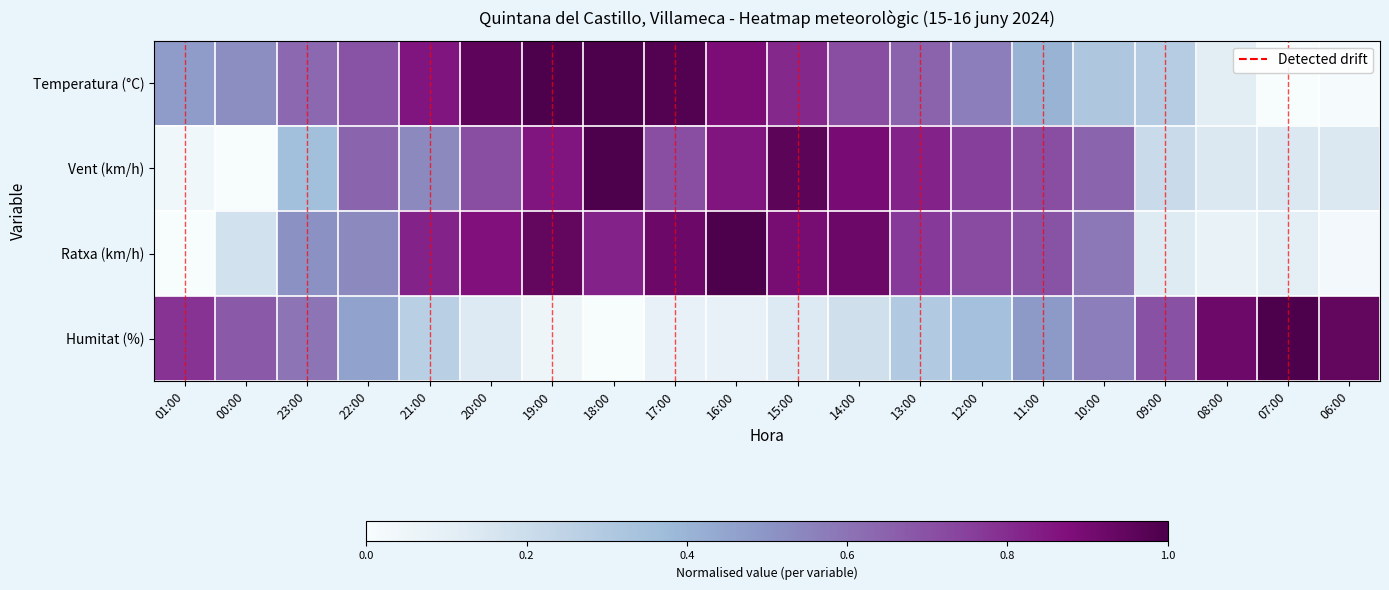

What is the total value across all series at 13:00?

2.5